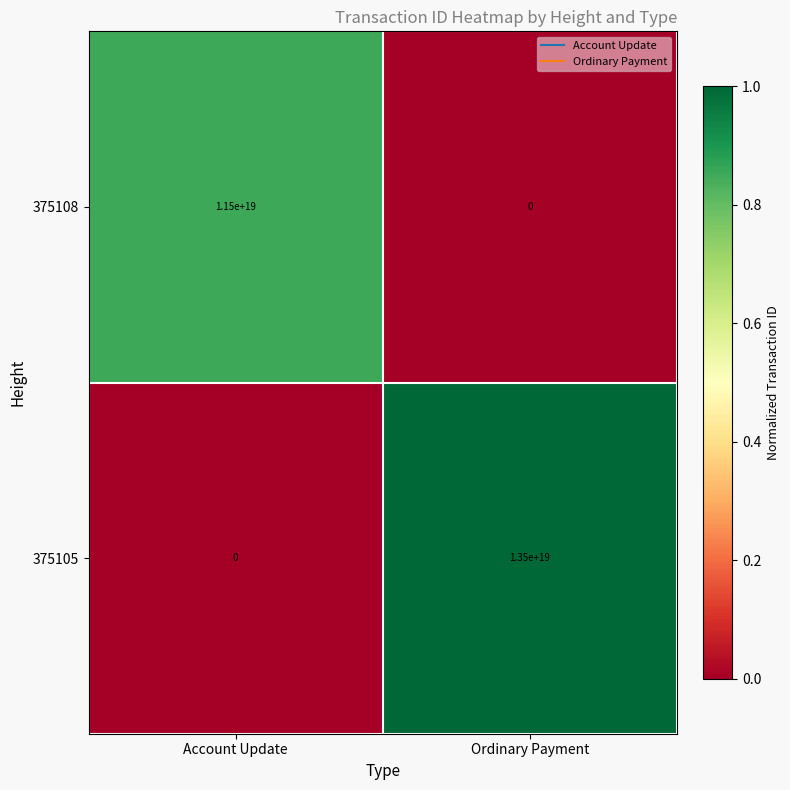

Where is 375105 nearest to the value 6750000000000000000?

Account Update